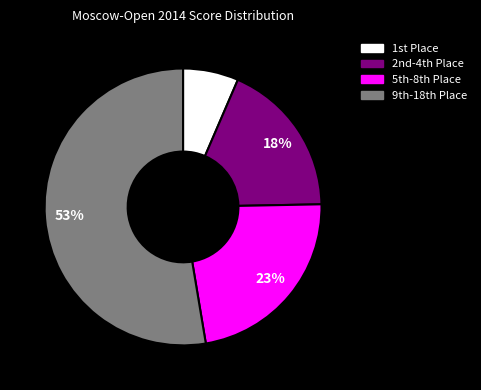

How many slices are in this pie chart?

4